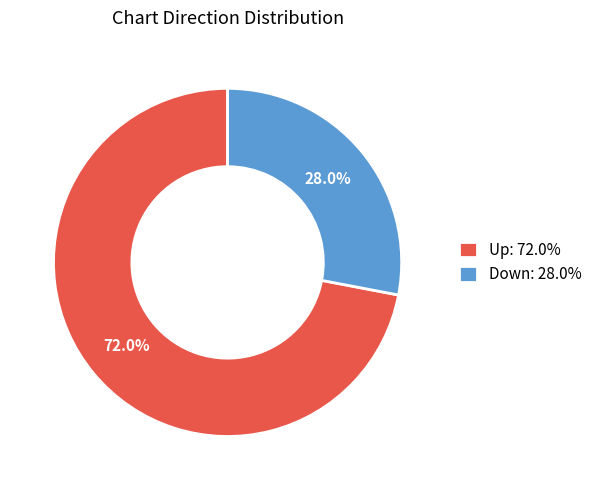

Combined, what portion of the pie is Up and Down?

100.0%